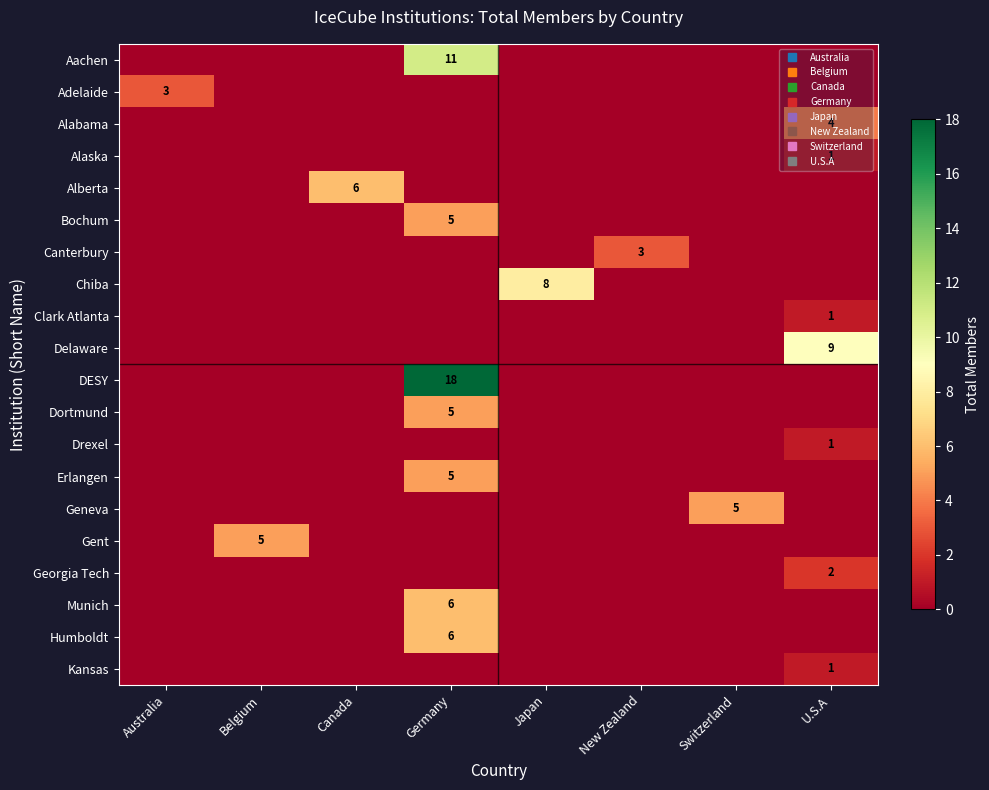

How many categories are shown in the chart?

8